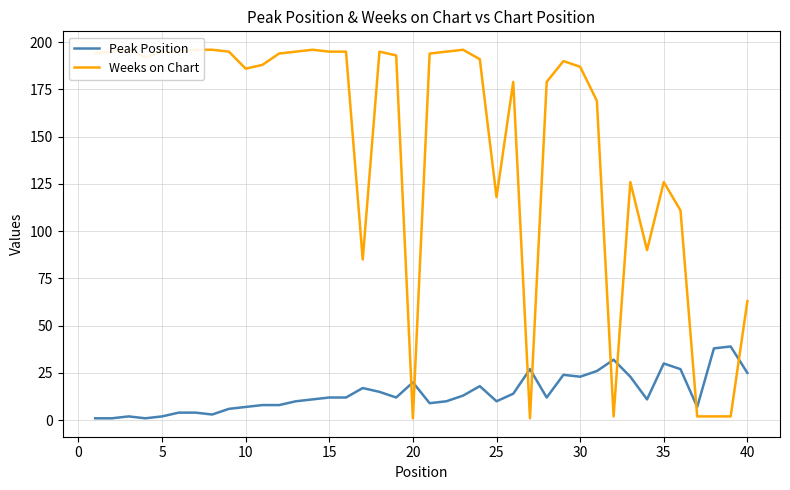

Is it true that Peak Position equals 23 at 30?

True